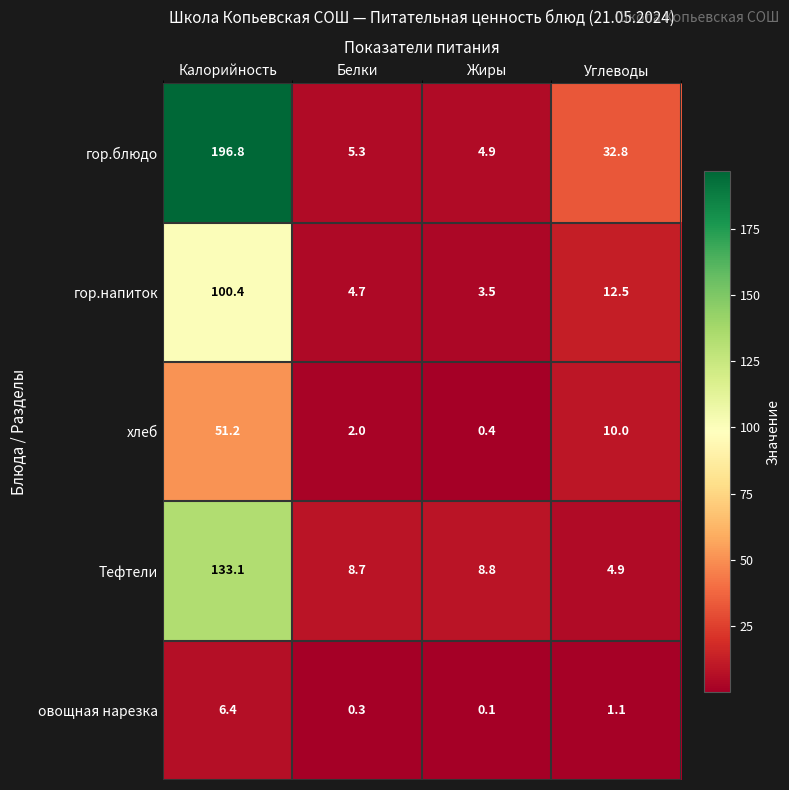

Reading left to right, transcribe all the data shown in this chart.

гор.блюдо: 196.8	5.3	4.9	32.8
гор.напиток: 100.4	4.7	3.5	12.5
хлеб: 51.2	2.0	0.4	10.0
Тефтели: 133.1	8.7	8.8	4.9
овощная нарезка: 6.4	0.3	0.1	1.1